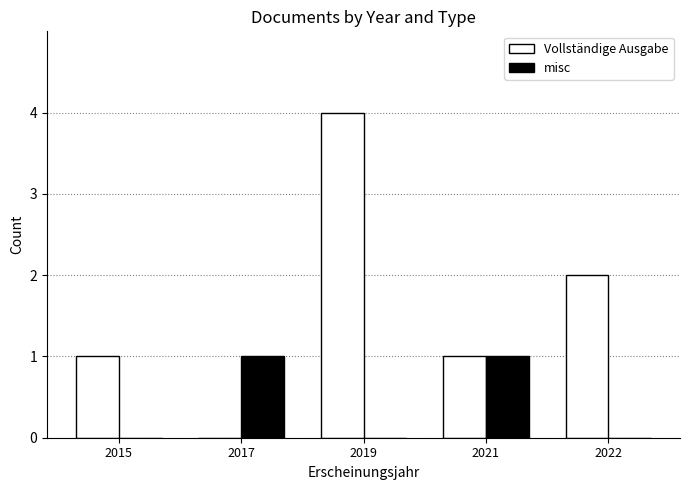

Are the bars horizontal?

No